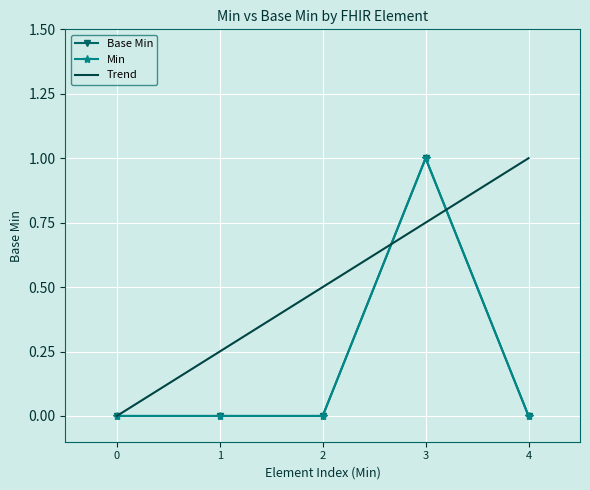

True or false: Base Min and Min cross at least once.

False